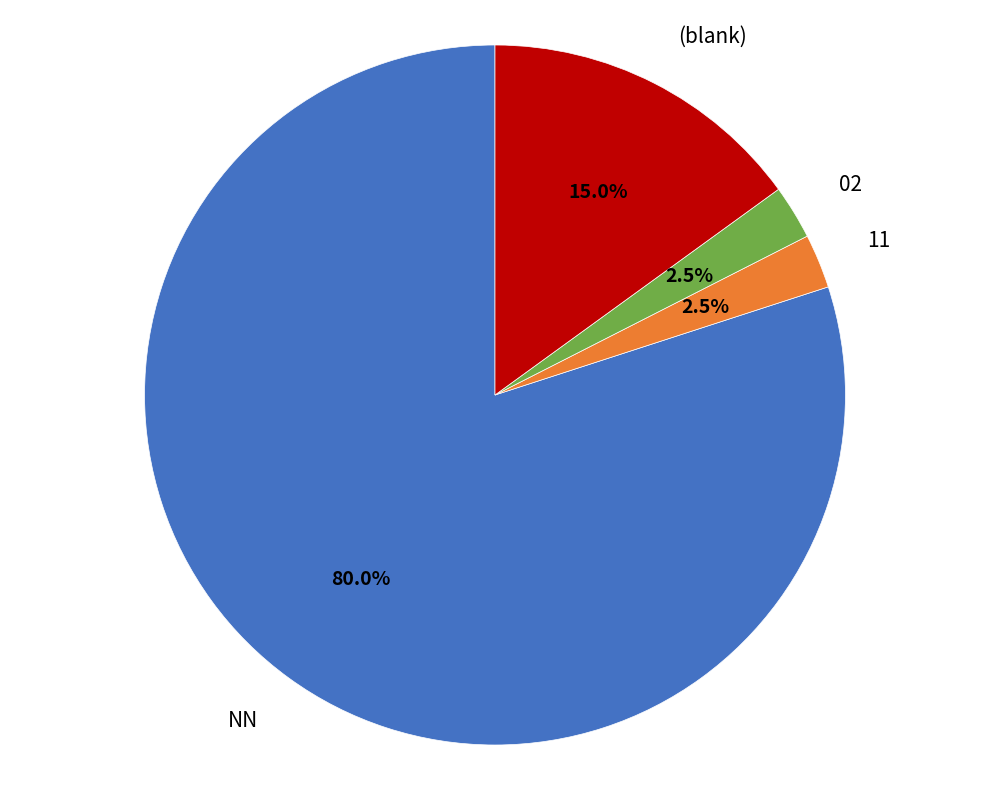

Is there any slice that represents more than half of the pie?

Yes